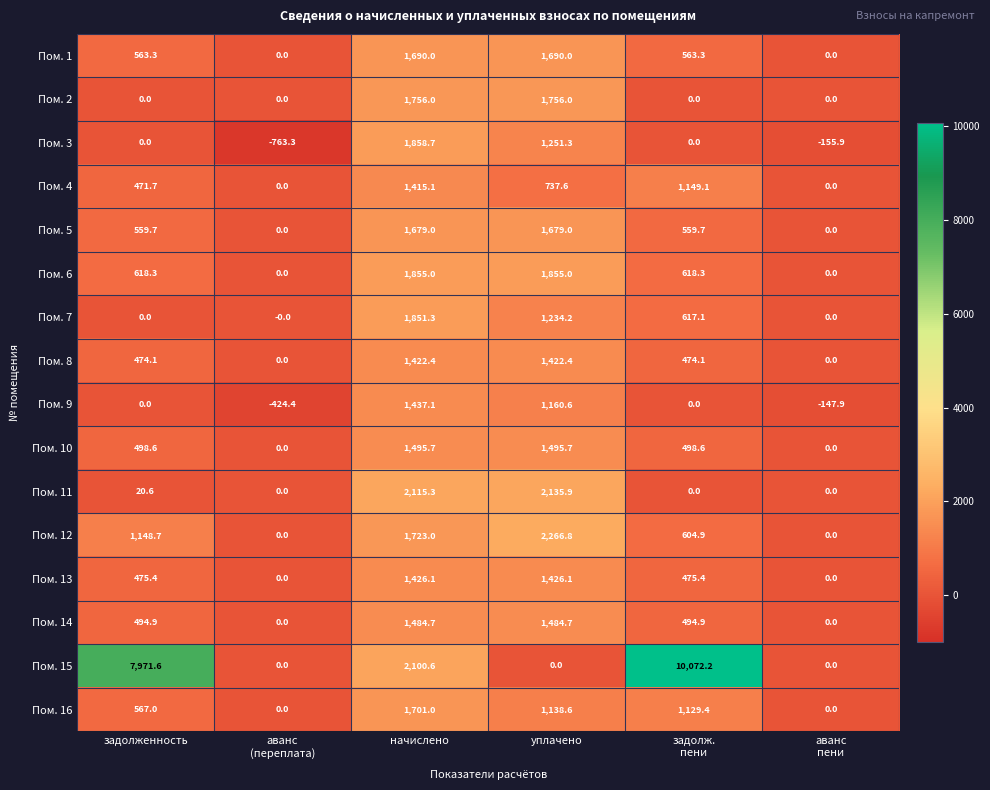

What is the spread (max minus min) of values at уплачено?

2266.8